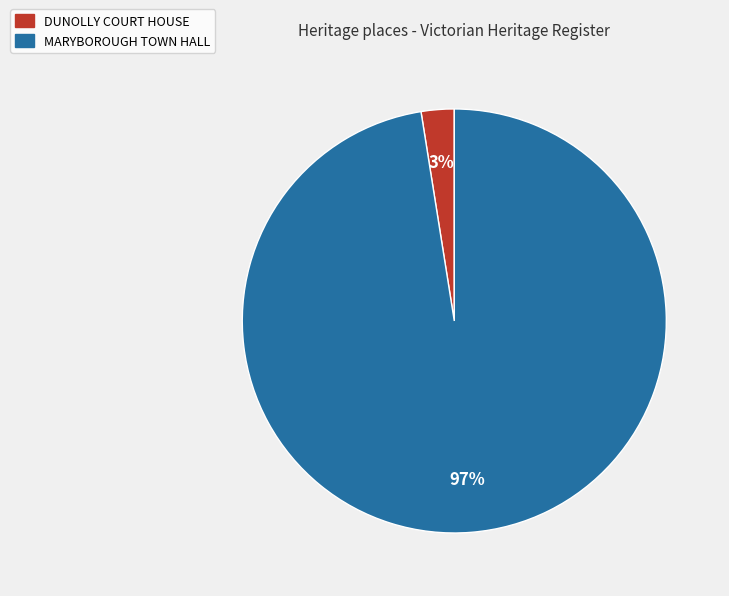

Which has a higher value, MARYBOROUGH TOWN HALL or DUNOLLY COURT HOUSE?

MARYBOROUGH TOWN HALL